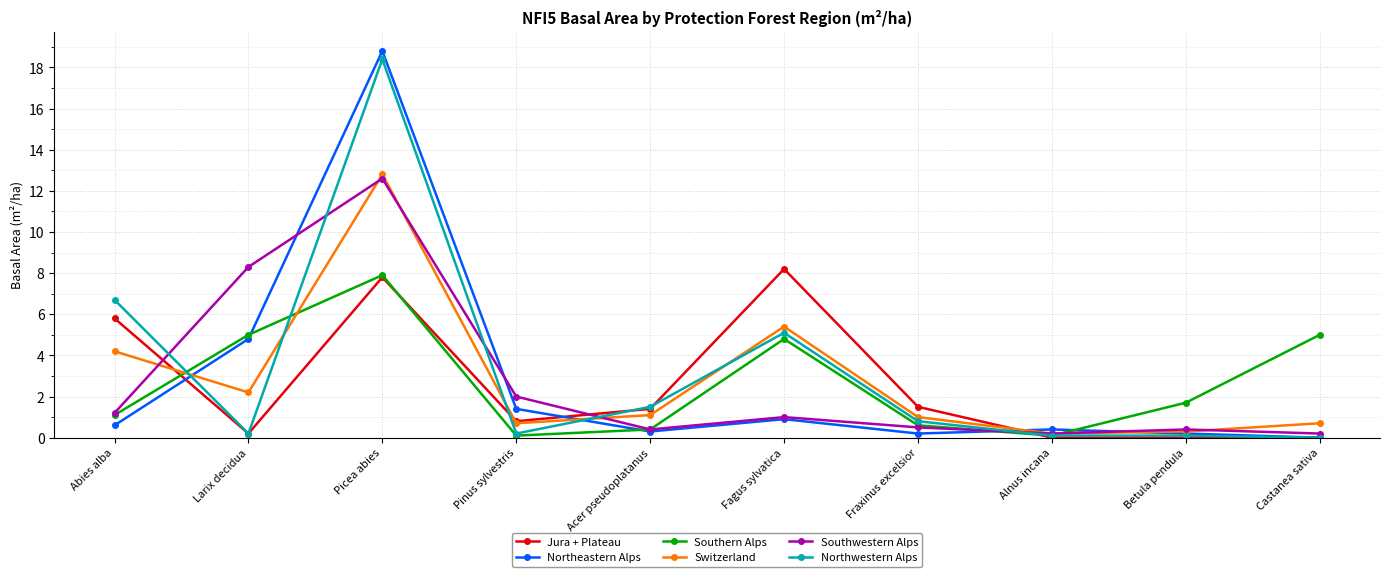

What is the average value of the Jura + Plateau series?

2.6